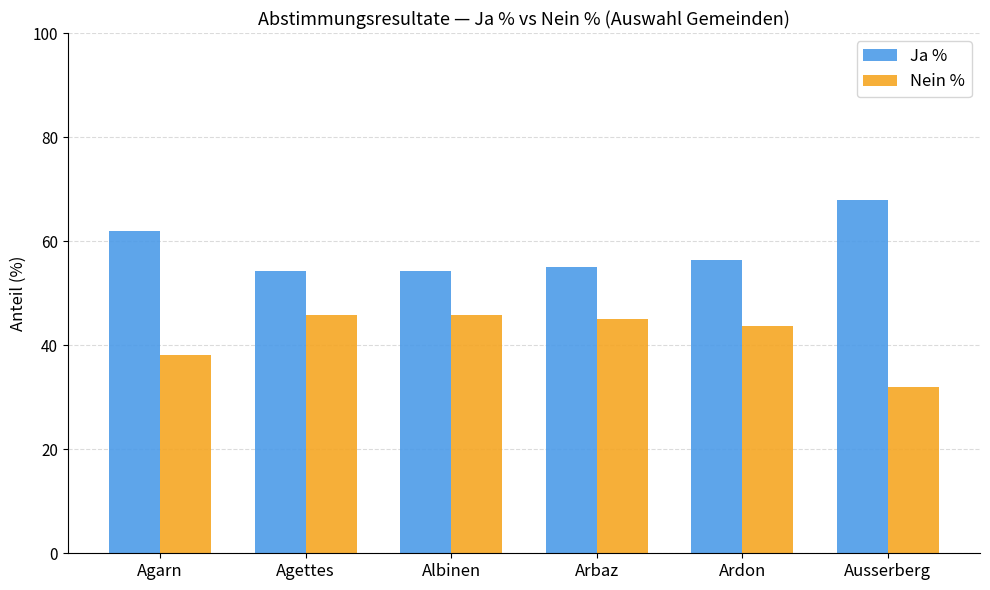

Is the value of Nein % at Ardon greater than the value of Ja % at Ausserberg?

No